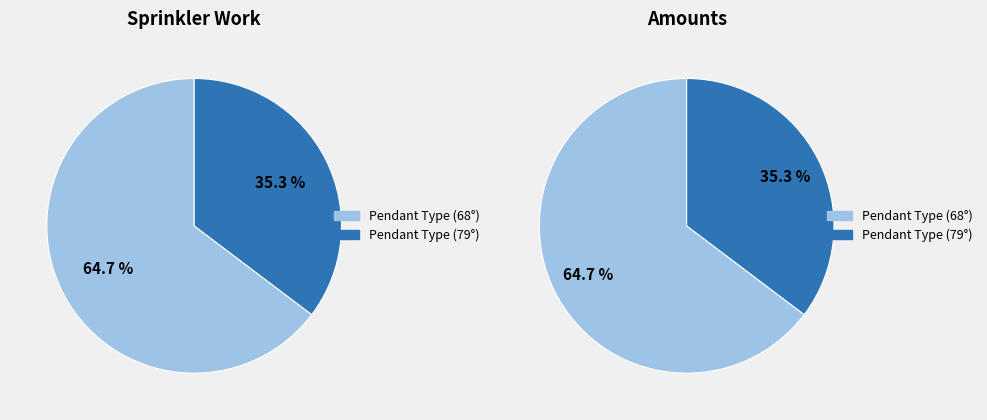

To the nearest percent, what portion does Pendant Type (79°) represent?

35%